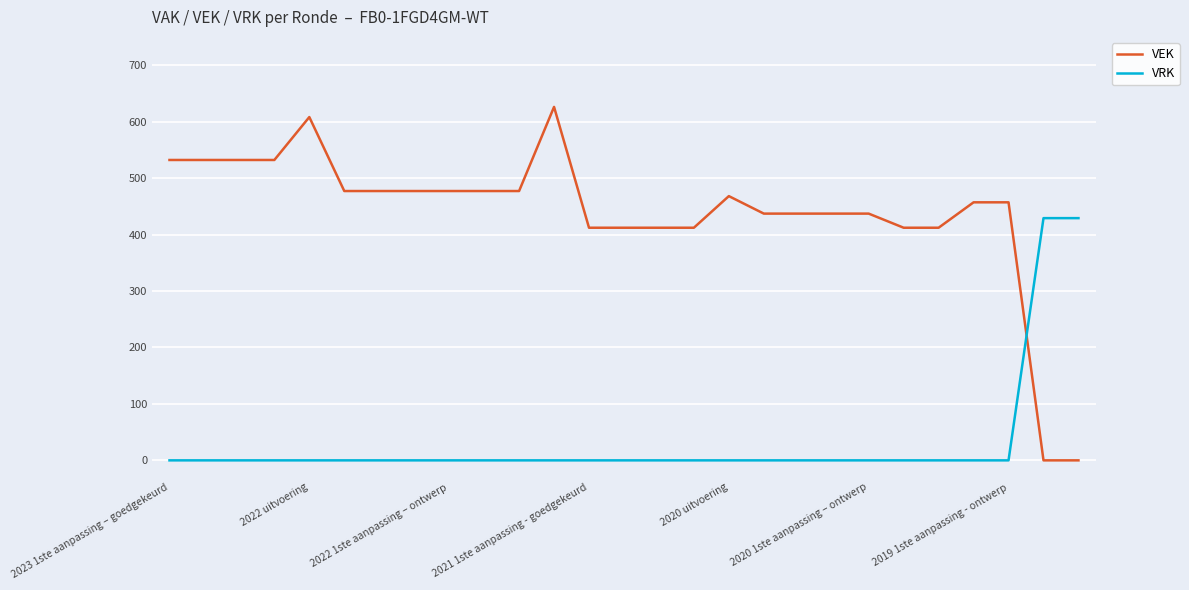

What is the maximum value for VRK?

429